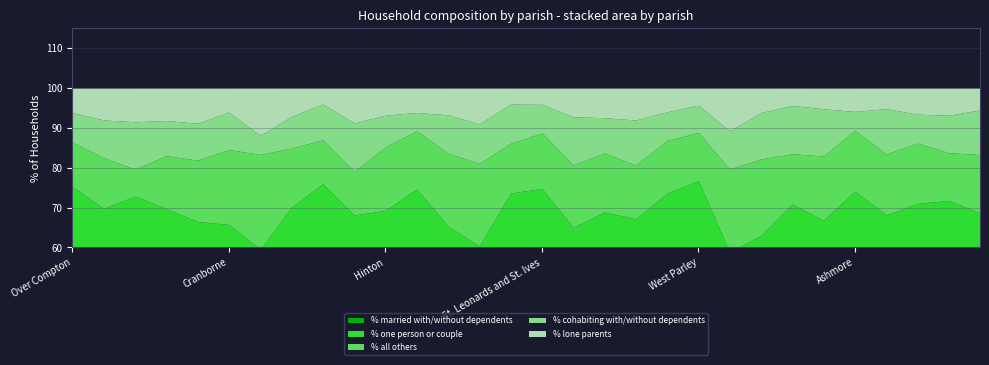

What is the difference between the % lone parents values at Cranborne and Holt?

0.1